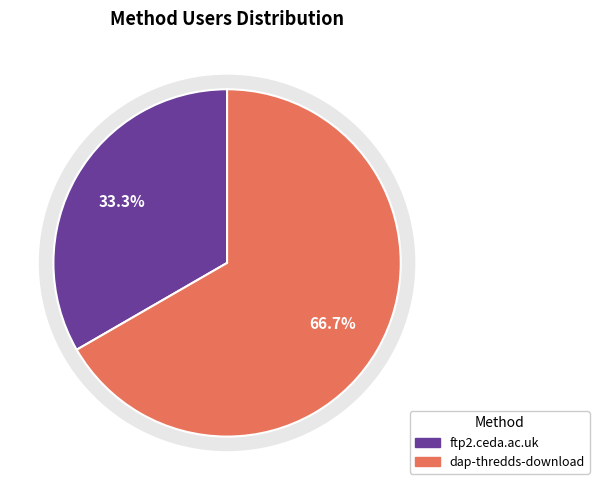

Count the number of slices in the pie.

2